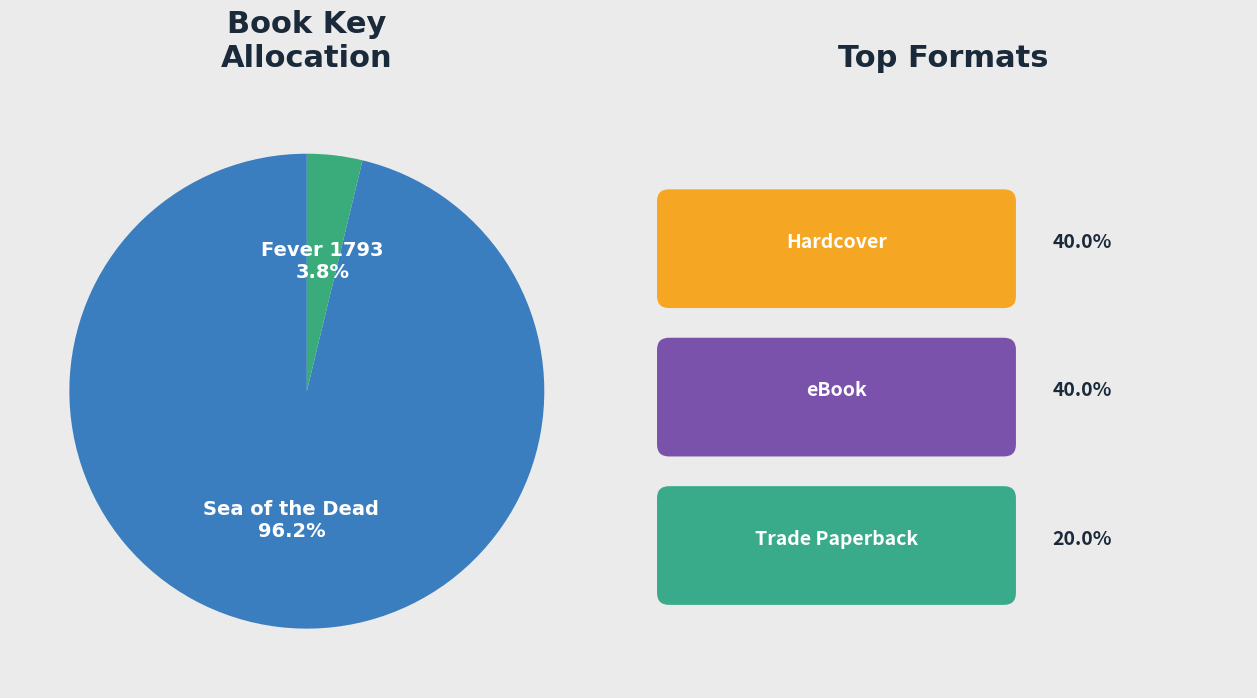

What is the majority slice?

Sea of the Dead